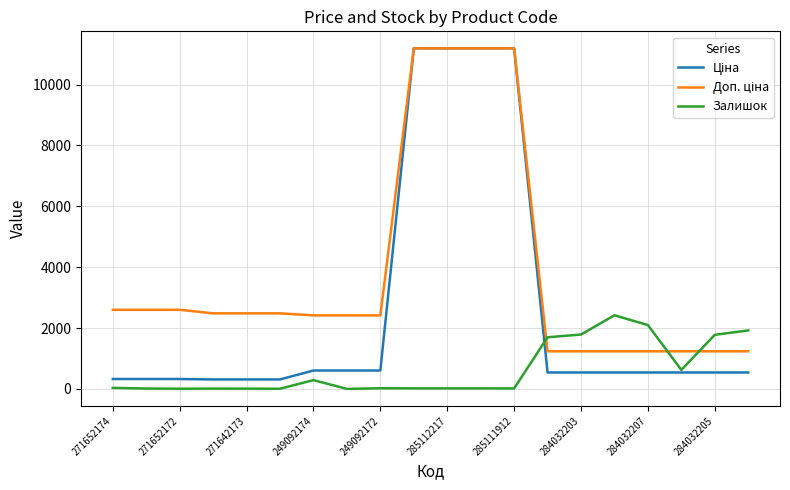

What is the maximum value shown in the chart?

11188.2